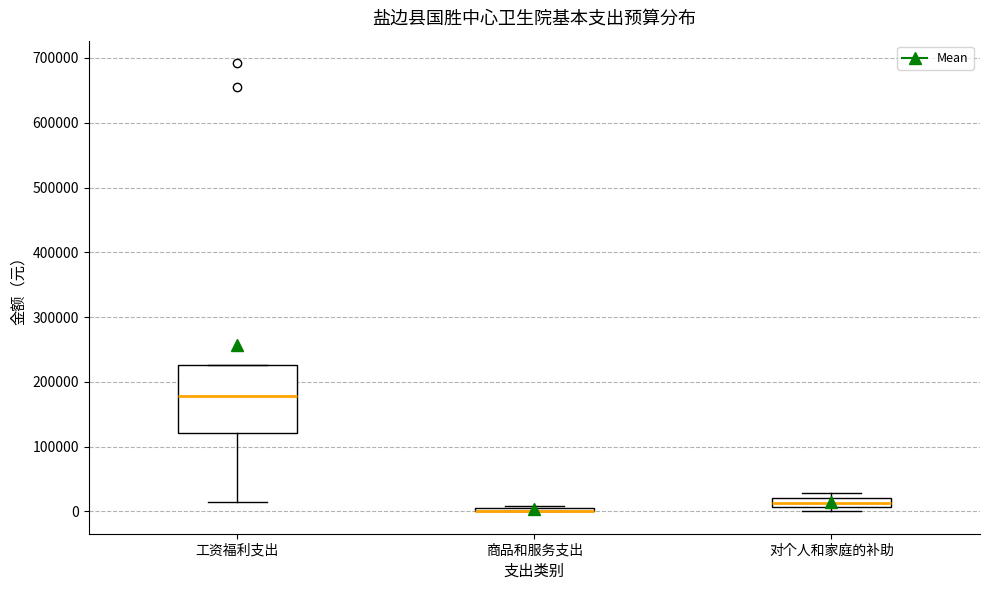

Which box is the tallest, from its lower edge to its upper edge?

工资福利支出